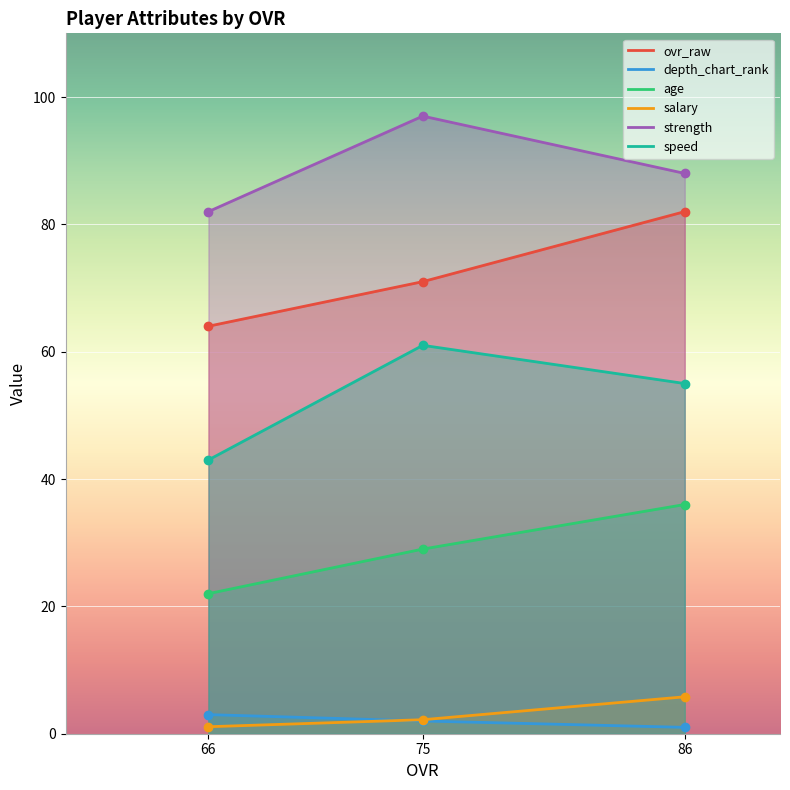

Where is depth_chart_rank nearest to the value 2?

75